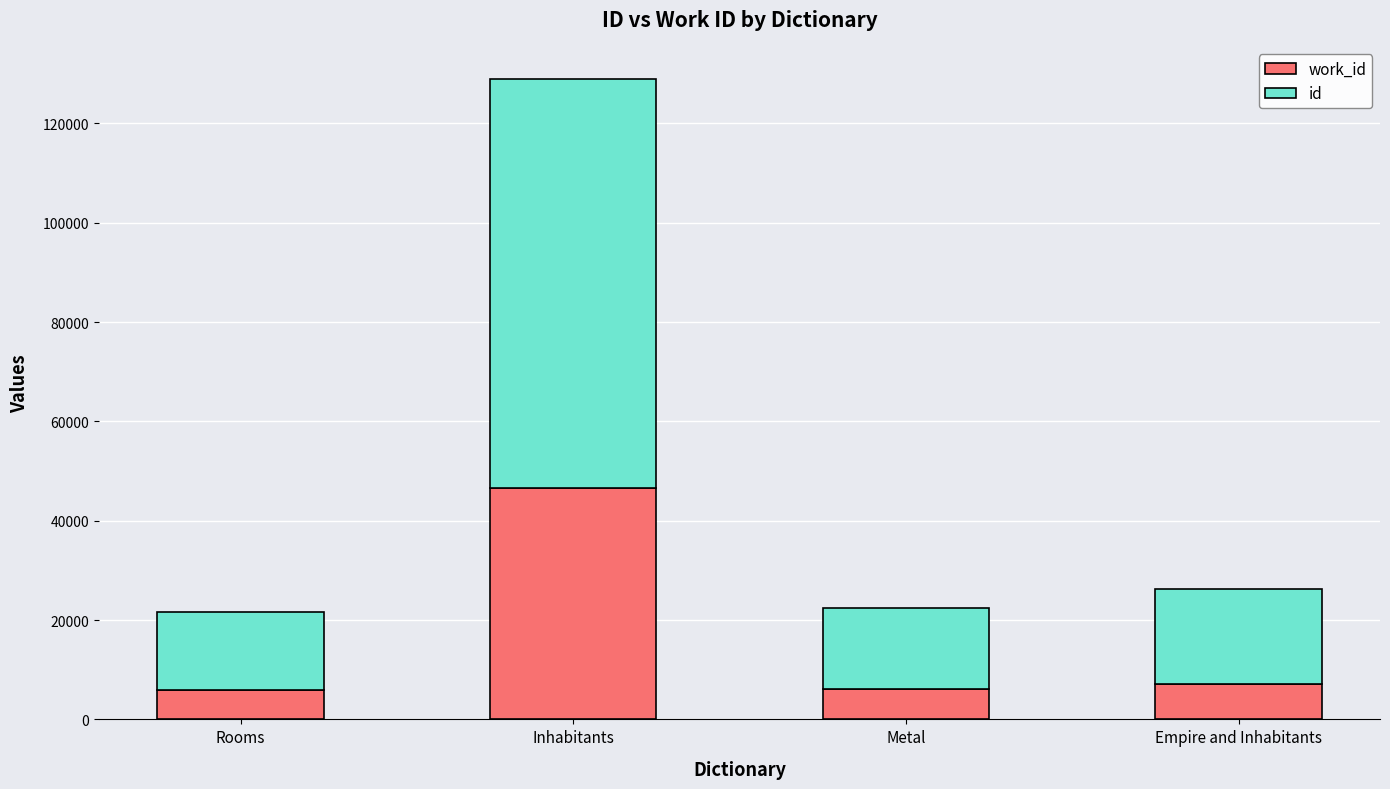

Does the chart contain stacked bars?

Yes